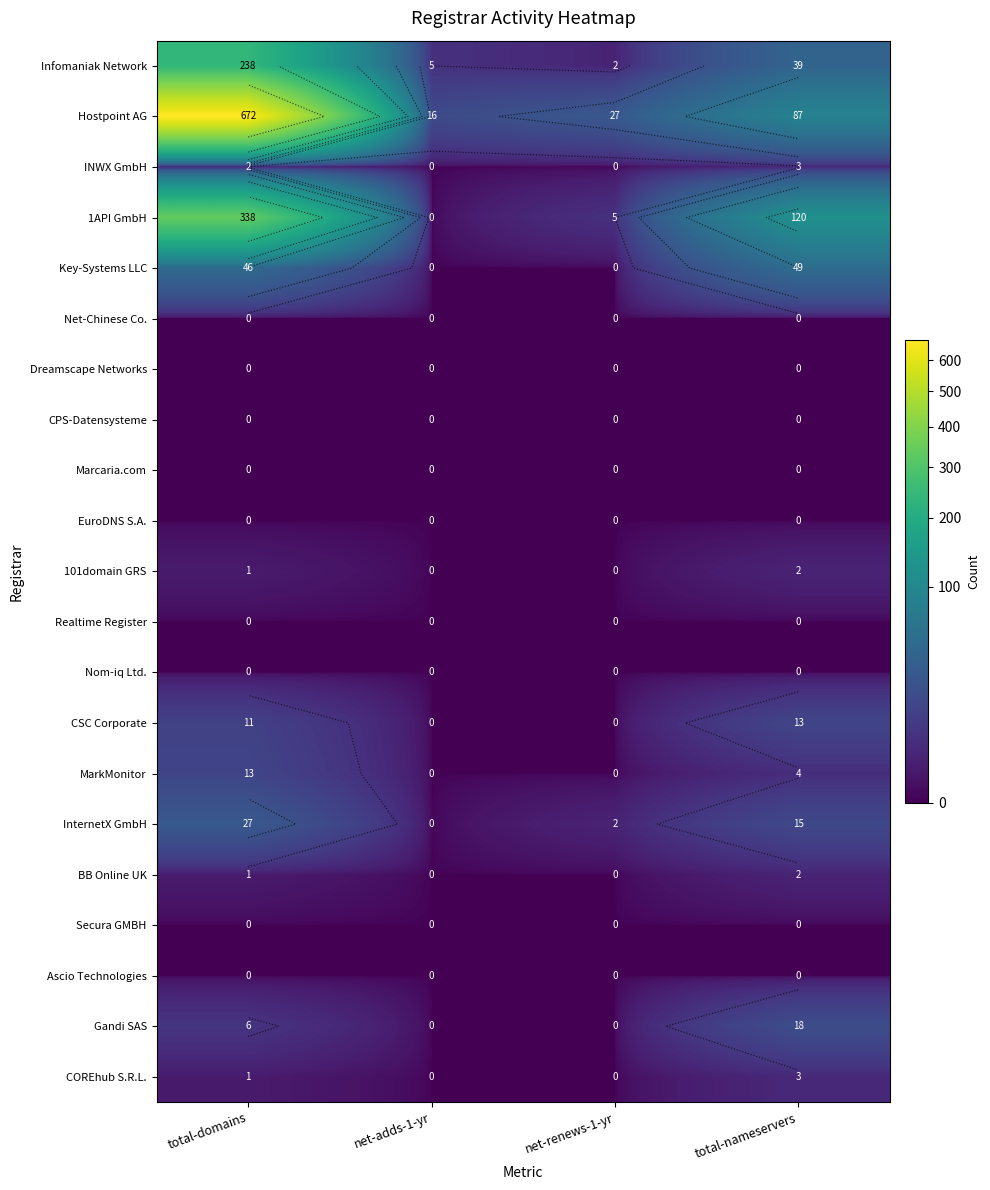

Is the value of 101domain GRS at net-renews-1-yr greater than the value of Net-Chinese Co. at net-adds-1-yr?

No